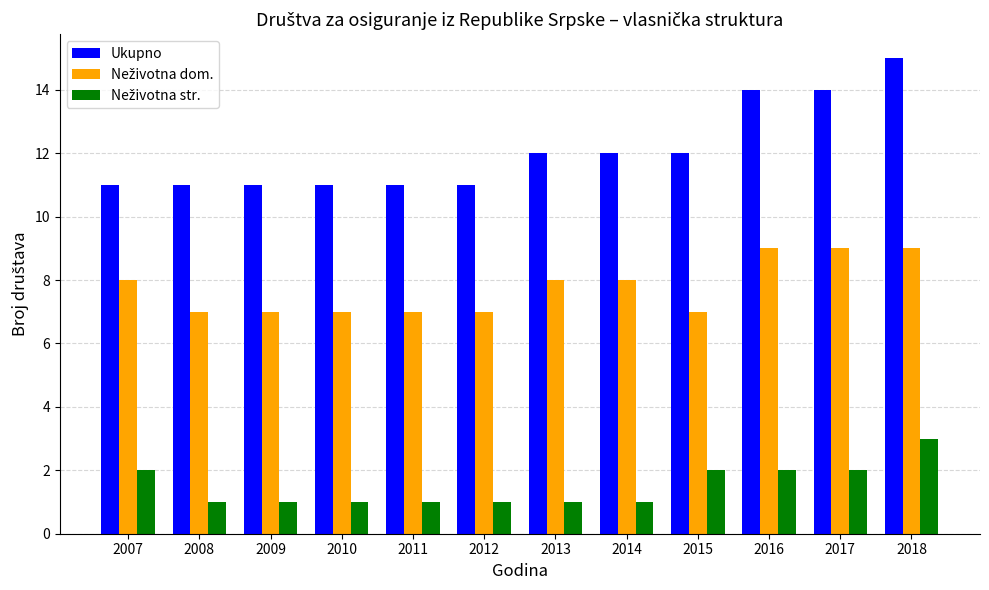

What is the difference between the highest and lowest values at 2009?

10